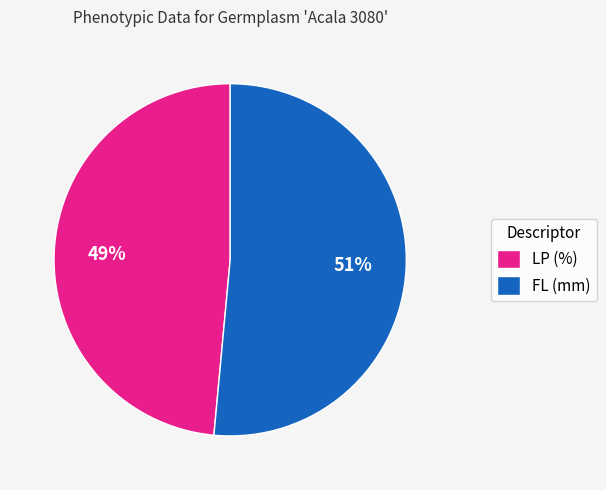

Combined, do LP (%) and FL (mm) account for over 50%?

Yes